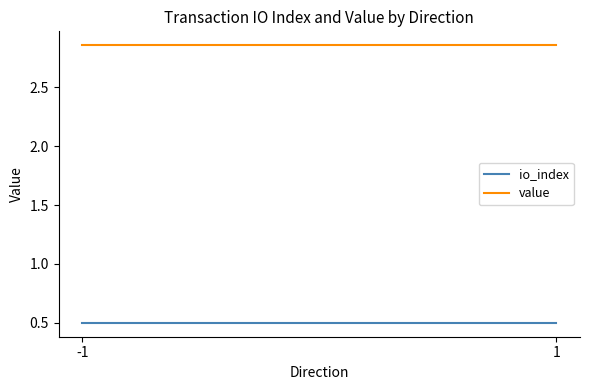

At how many categories does at least one series exceed 1?

2